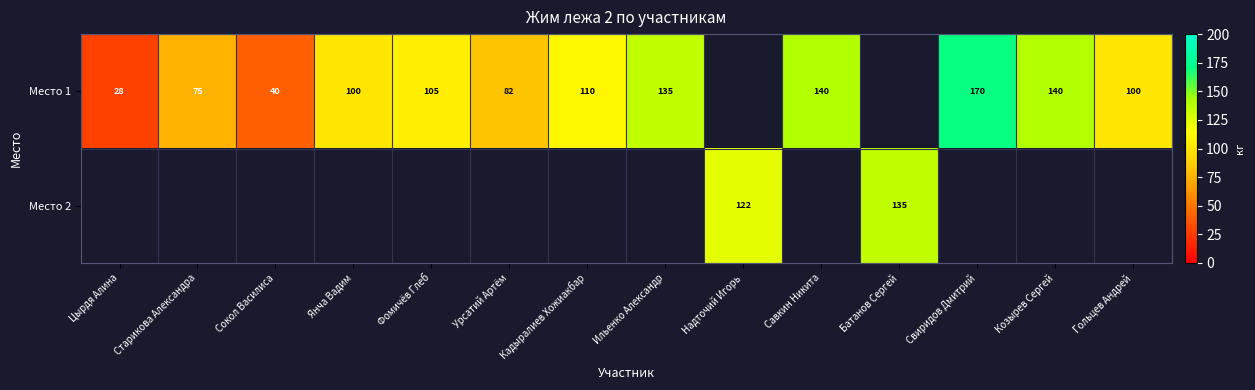

Between Гольцев Андрей and Урсатий Артём, which is larger?

Гольцев Андрей